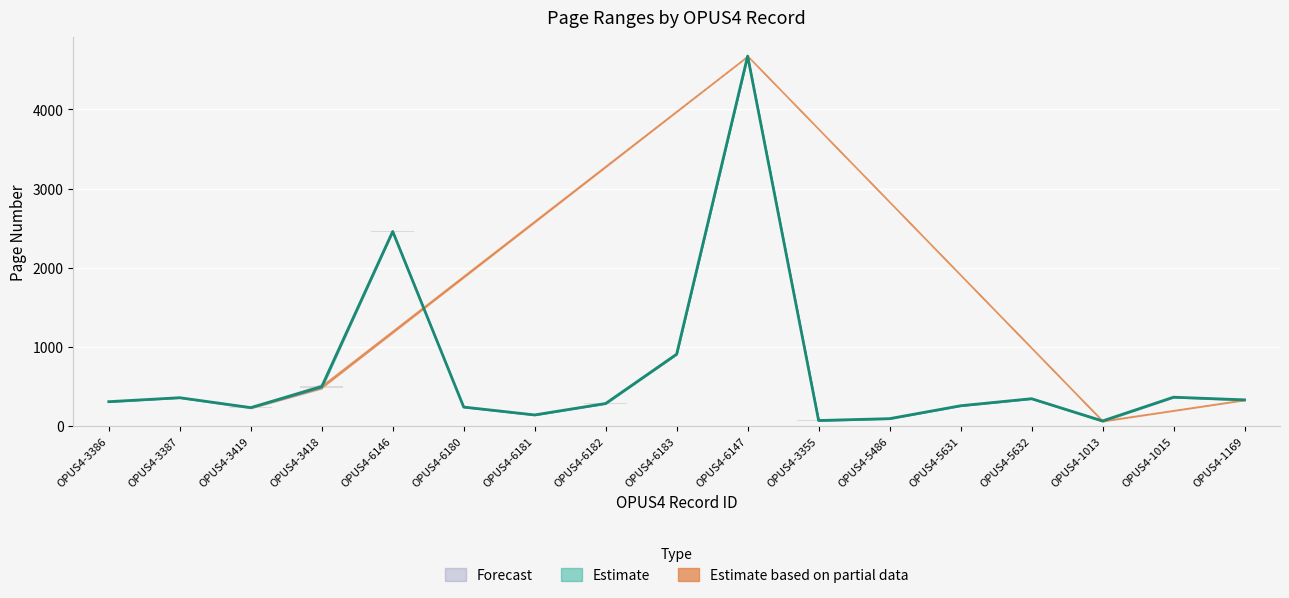

The chart shows a value of 240.0 at OPUS4-6180. True or false?

True